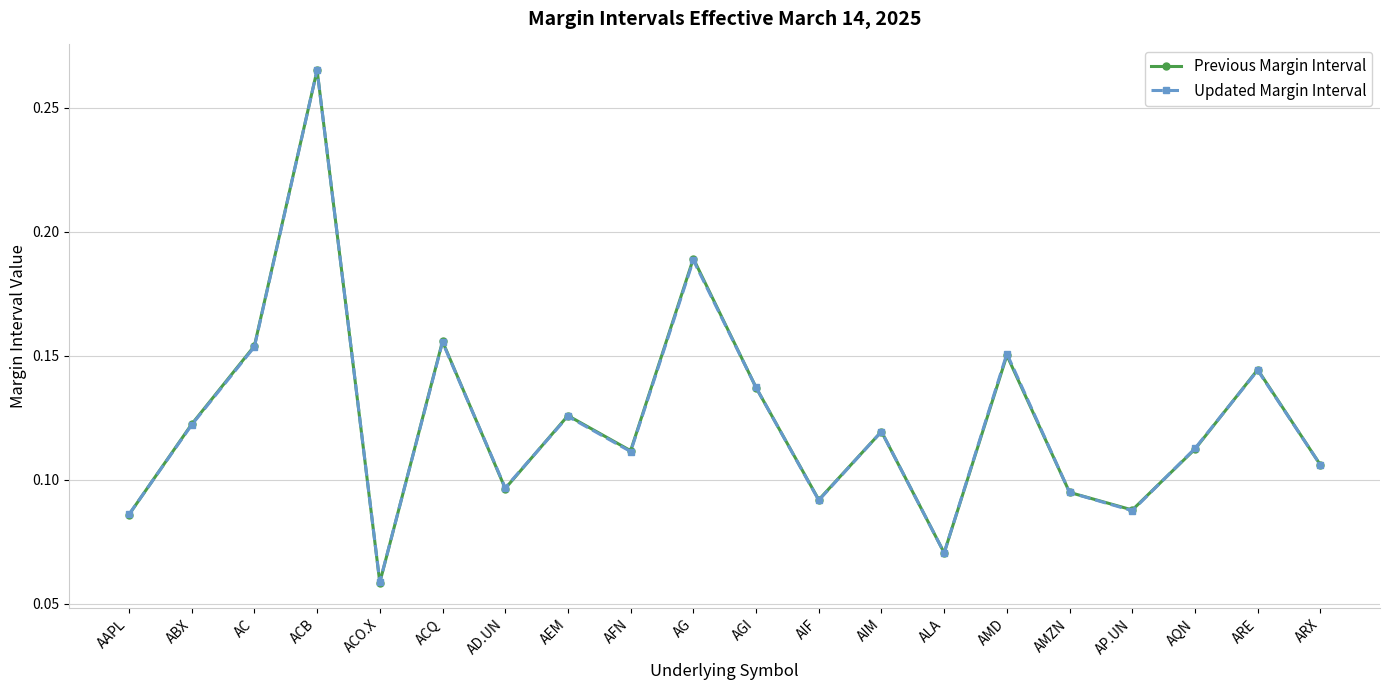

At which category does Updated Margin Interval reach its first local peak?

ACB